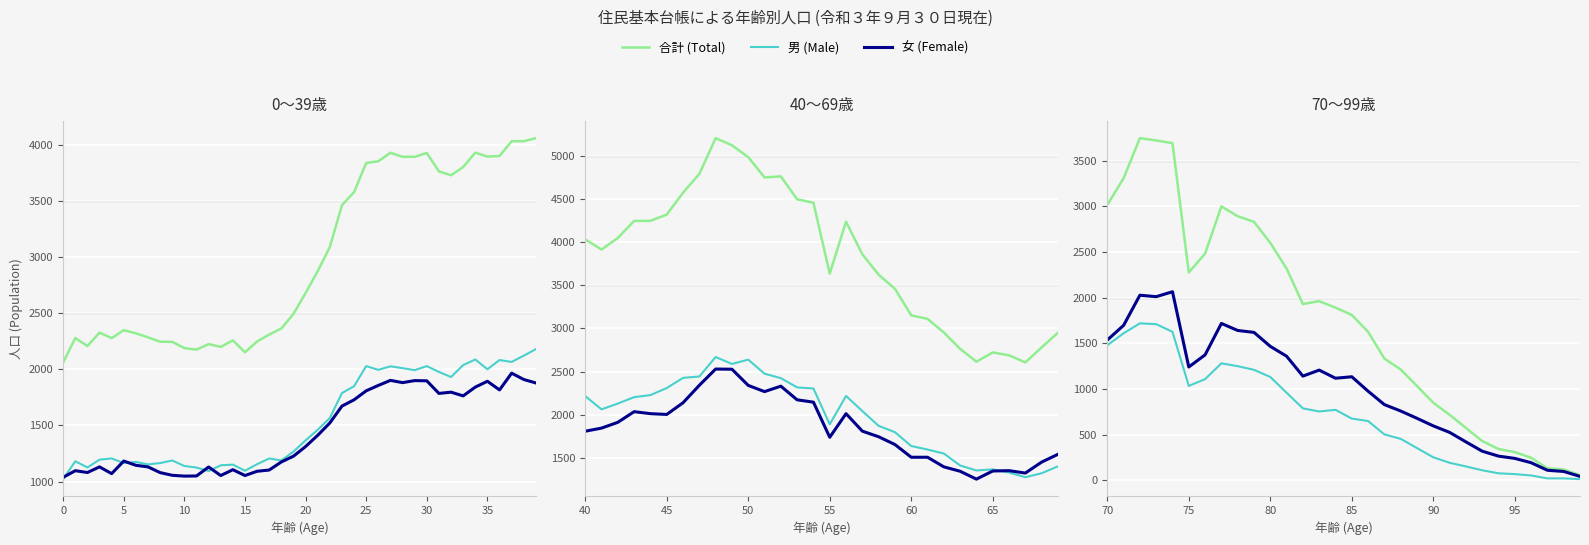

Rank the series by their average value, from lowest to highest.

男 (Male), 女 (Female), 合計 (Total)